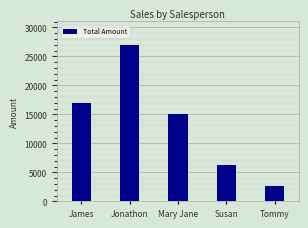

Reading left to right, transcribe all the data shown in this chart.

16885	27014	15125	6254	2607